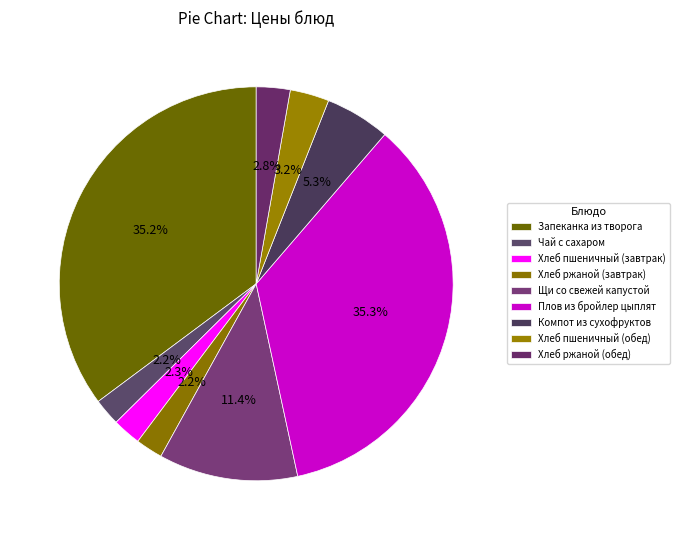

Which has a higher value, Чай с сахаром or Щи со свежей капустой?

Щи со свежей капустой